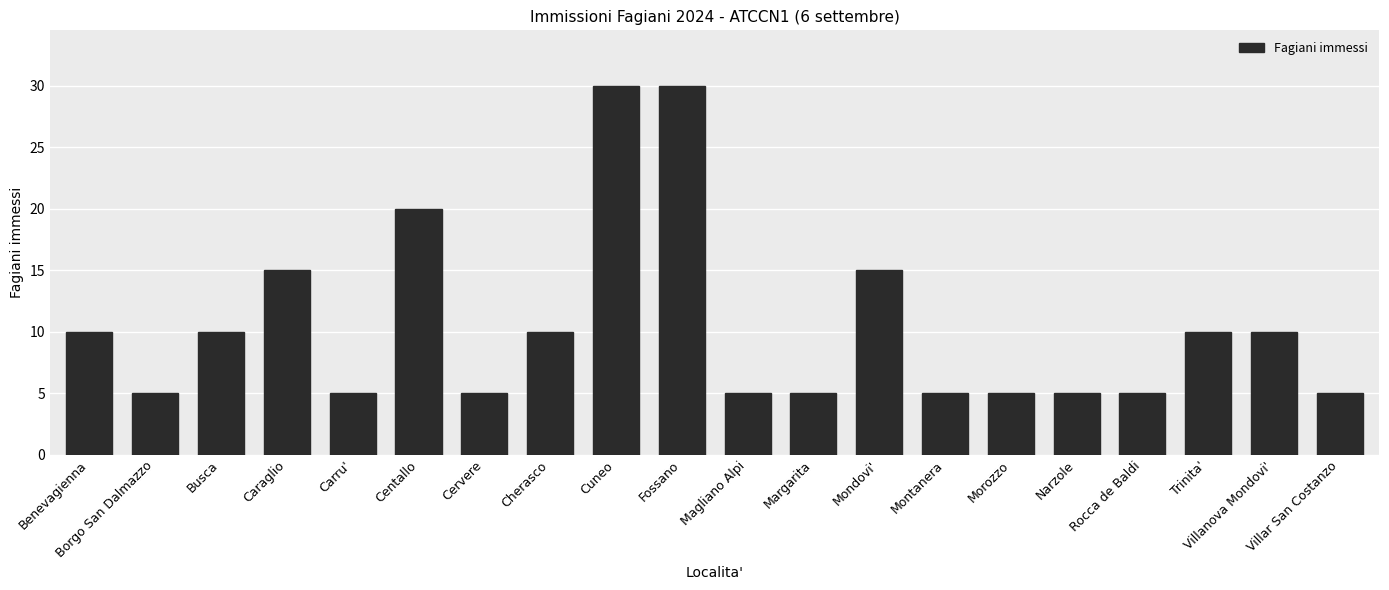

What is the smallest value displayed?

5